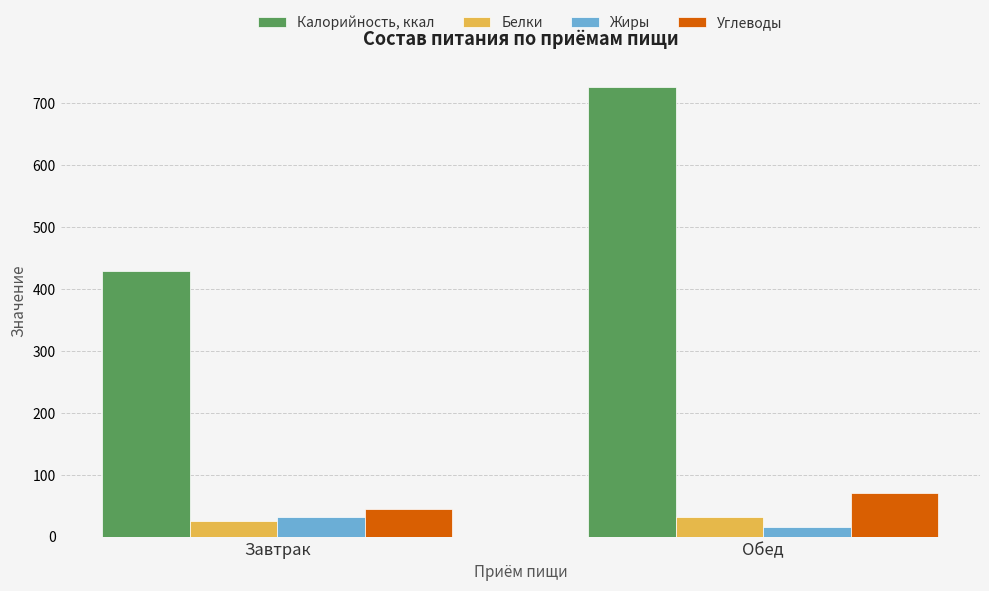

The Углеводы series shows 44.0 at Завтрак. True or false?

True